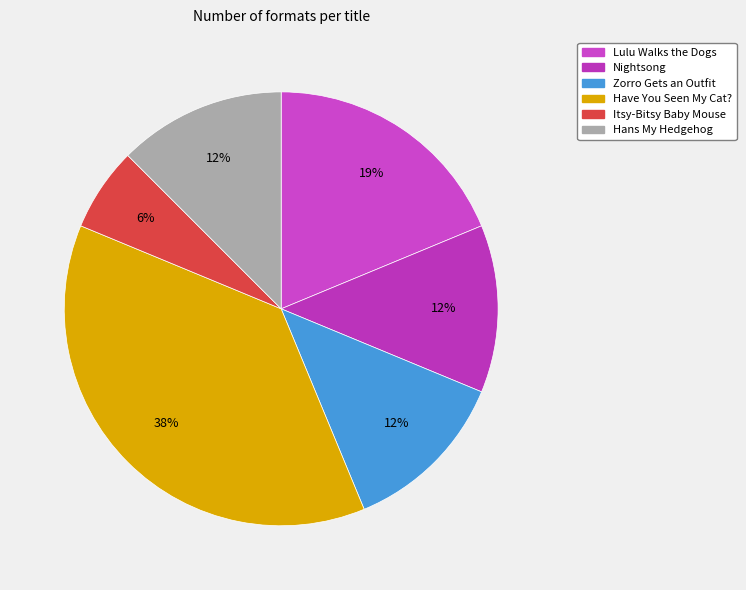

Is it true that Have You Seen My Cat? is 23% of the pie?

False